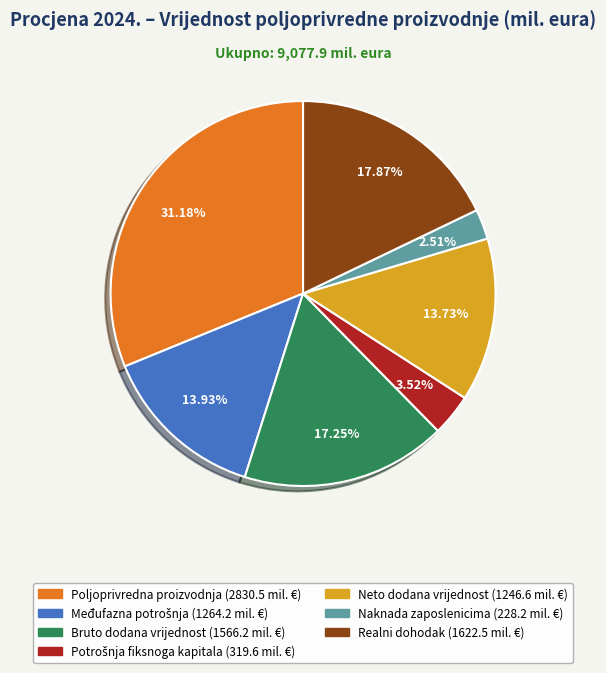

Which has a higher value, Realni dohodak or Poljoprivredna proizvodnja?

Poljoprivredna proizvodnja